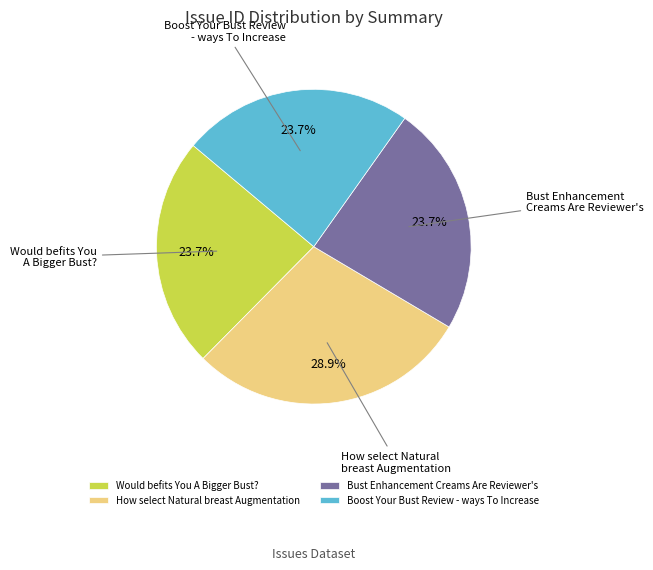

To the nearest percent, what percentage of the pie is Bust Enhancement Creams Are Reviewer's?

24%